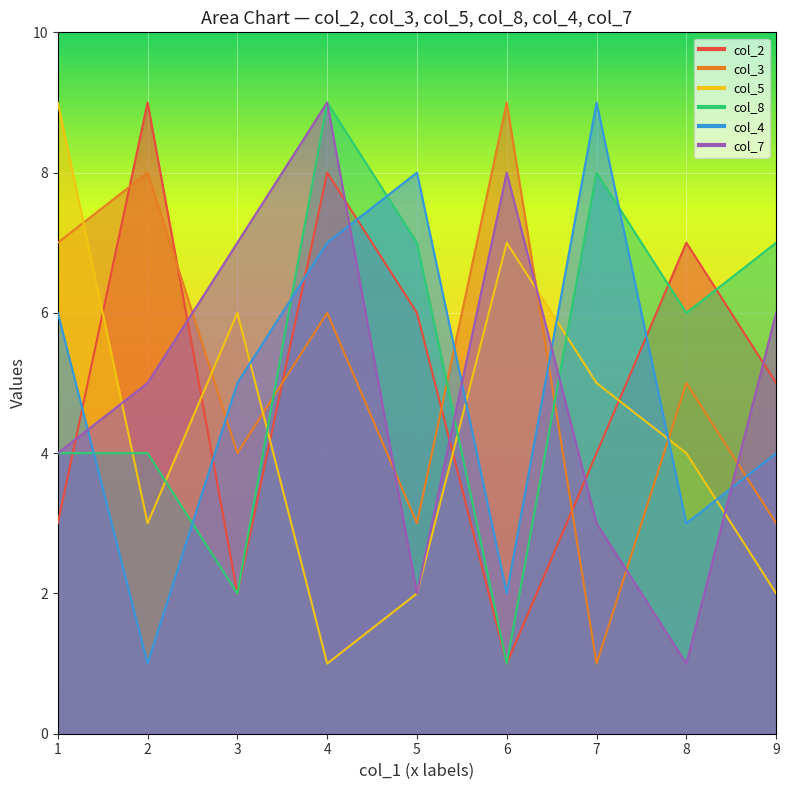

Which series has the largest total across all categories?

col_8